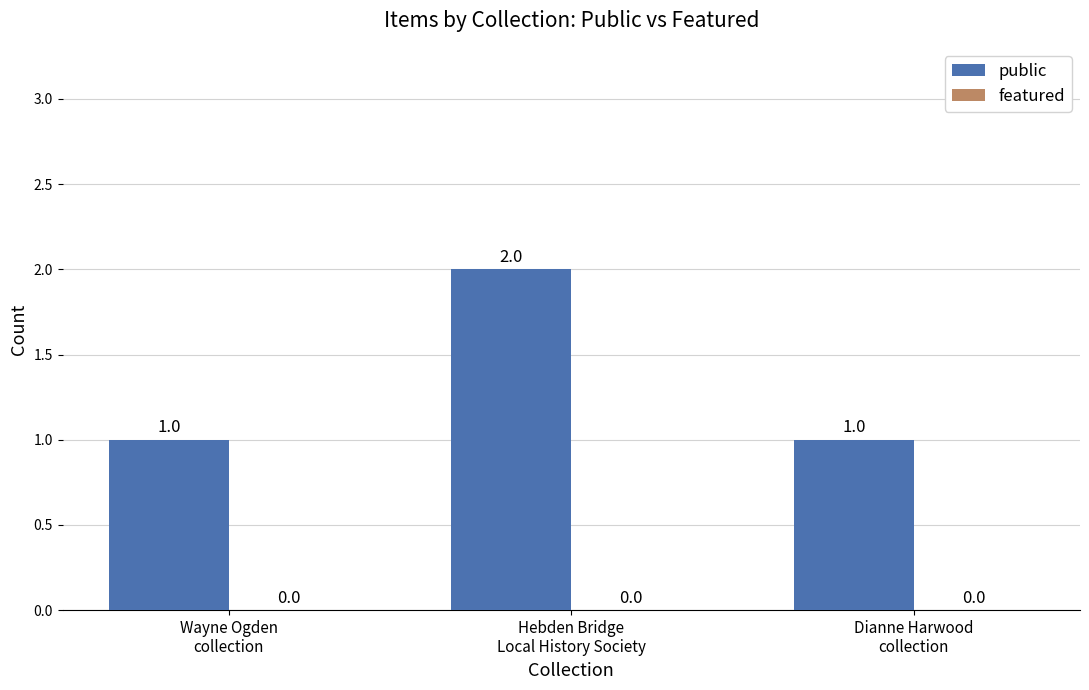

What is the sum of all values?

4